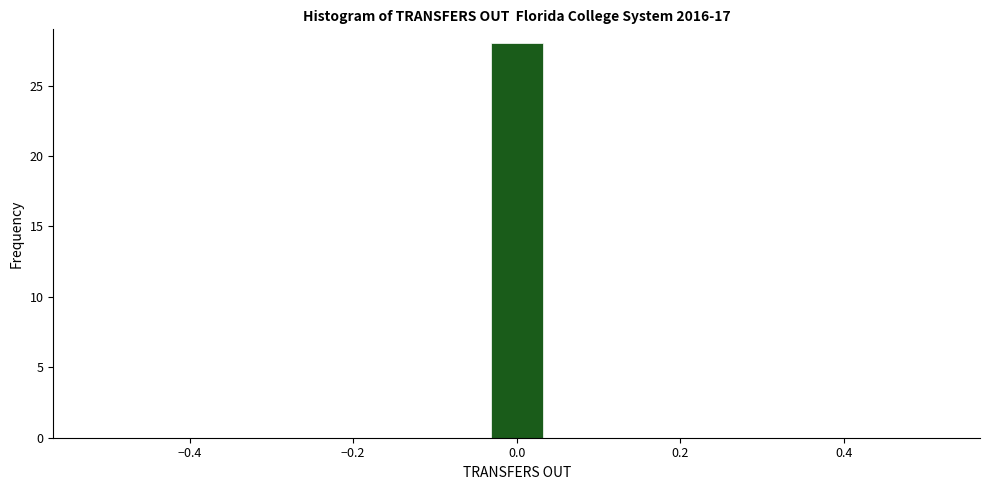

Around what value on the x-axis is the tallest bar? Give the approximate position of its centre, as read against the axis.

0.00